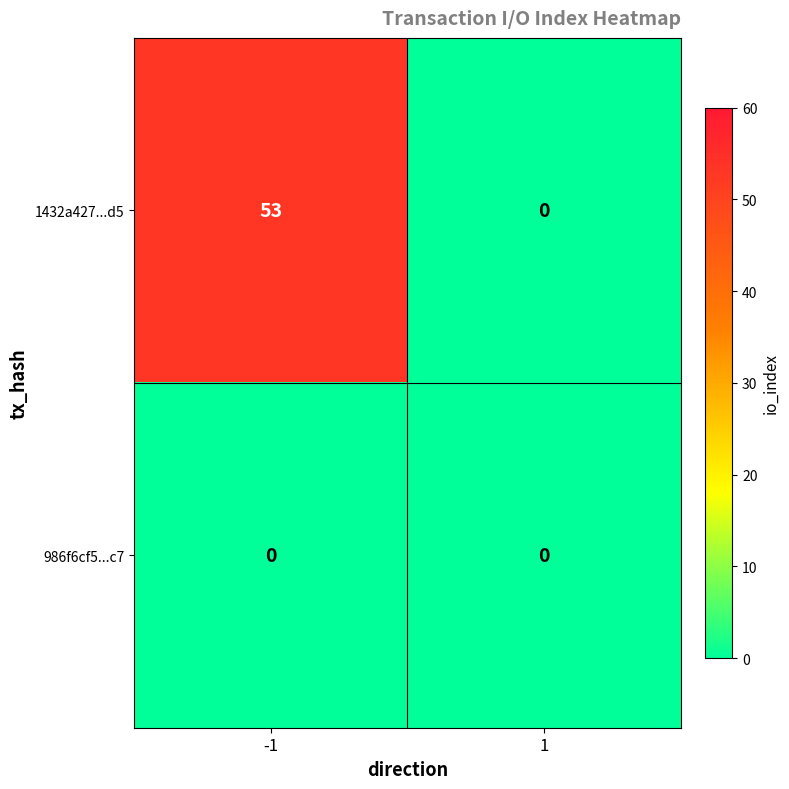

Reading right to left, transcribe all the data shown in this chart.

1432a427...d5: 0	53
986f6cf5...c7: 0	0